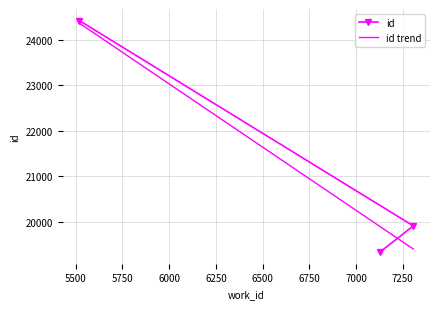

What is the difference between the maximum and minimum values?

5092